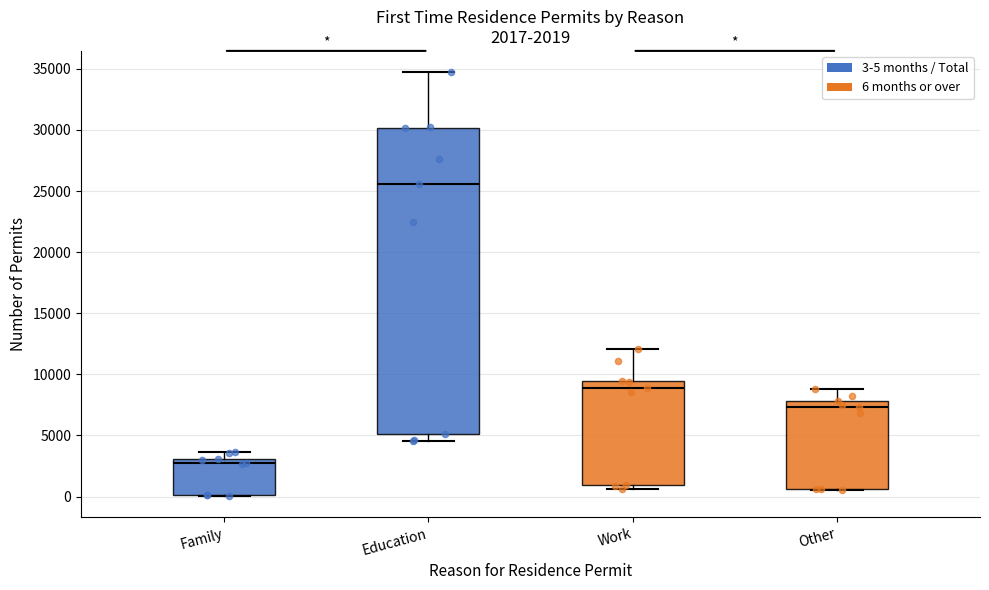

Comparing the boxes themselves (not the whiskers), which one is the tallest?

Education